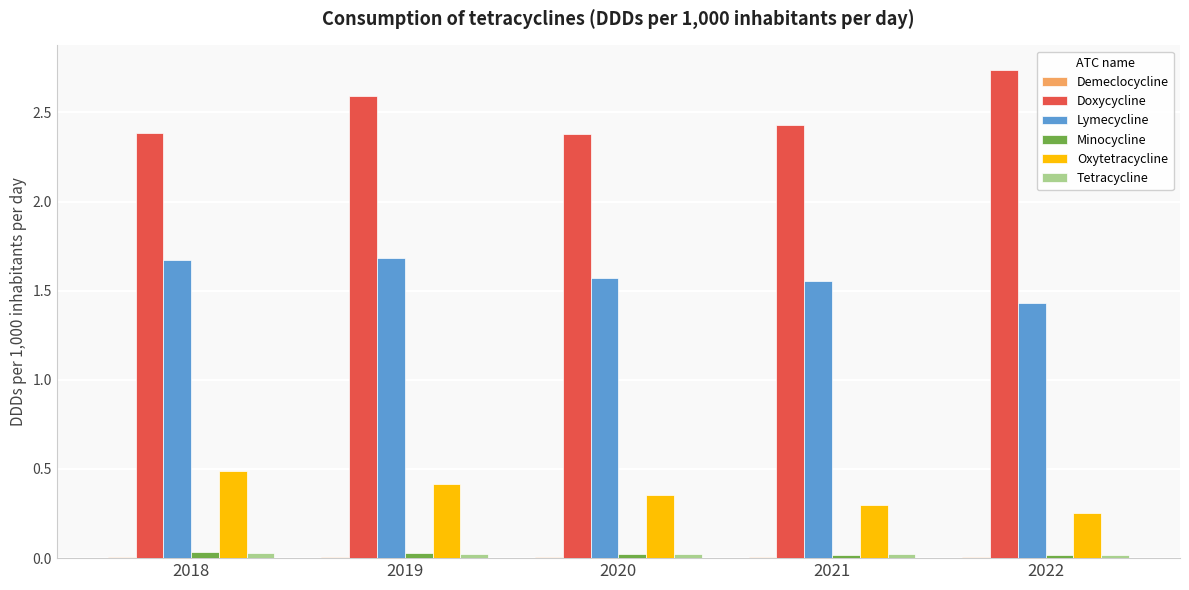

Which series has the widest spread of values?

Doxycycline